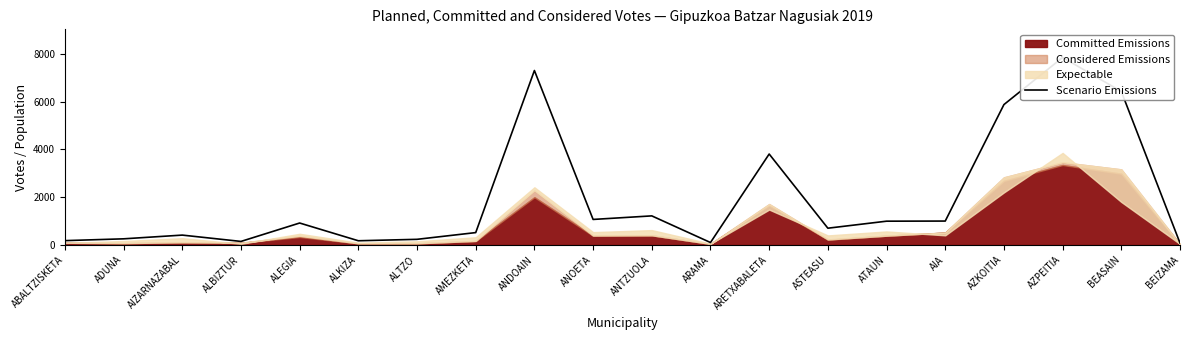

The chart shows a value of 5877 at AZKOITIA. True or false?

True